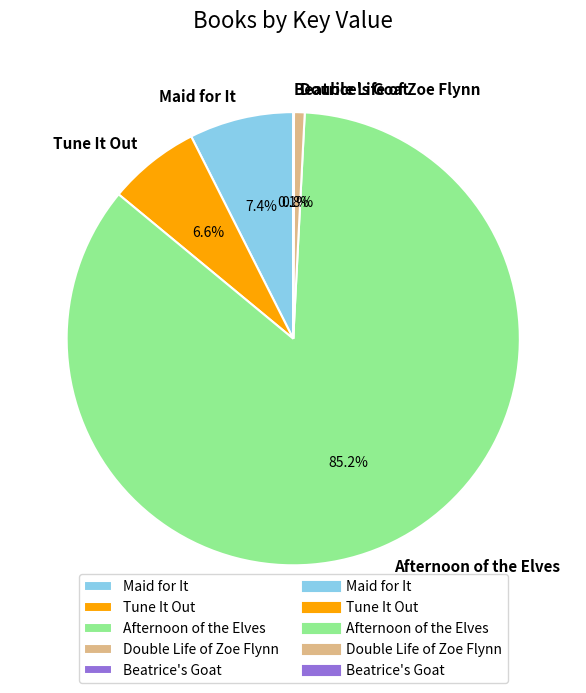

Which has a higher value, Tune It Out or Maid for It?

Maid for It